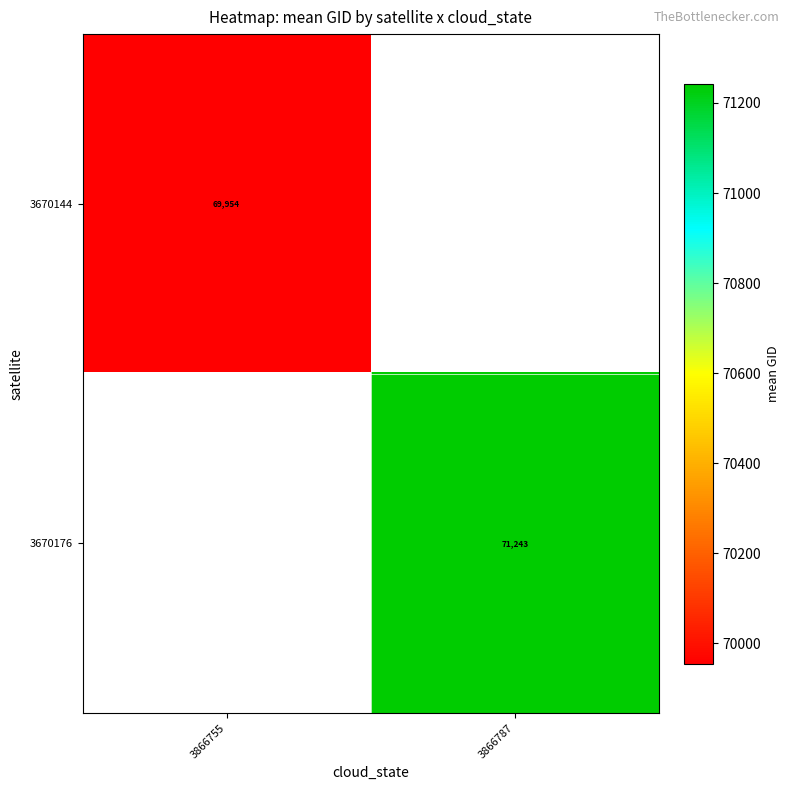

Is the value of 3670144 at 3866787 greater than the value of 3670176 at 3866787?

No